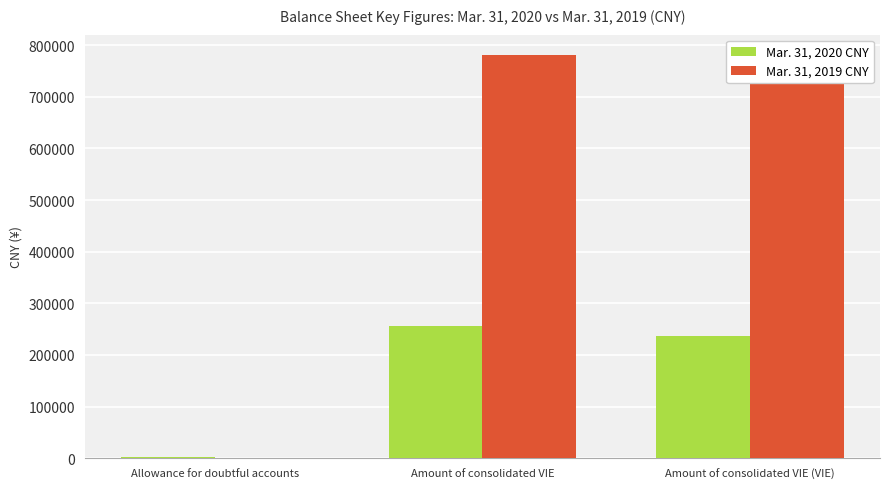

True or false: Mar. 31, 2020 CNY has a value of 88776 at Amount of consolidated VIE.

False